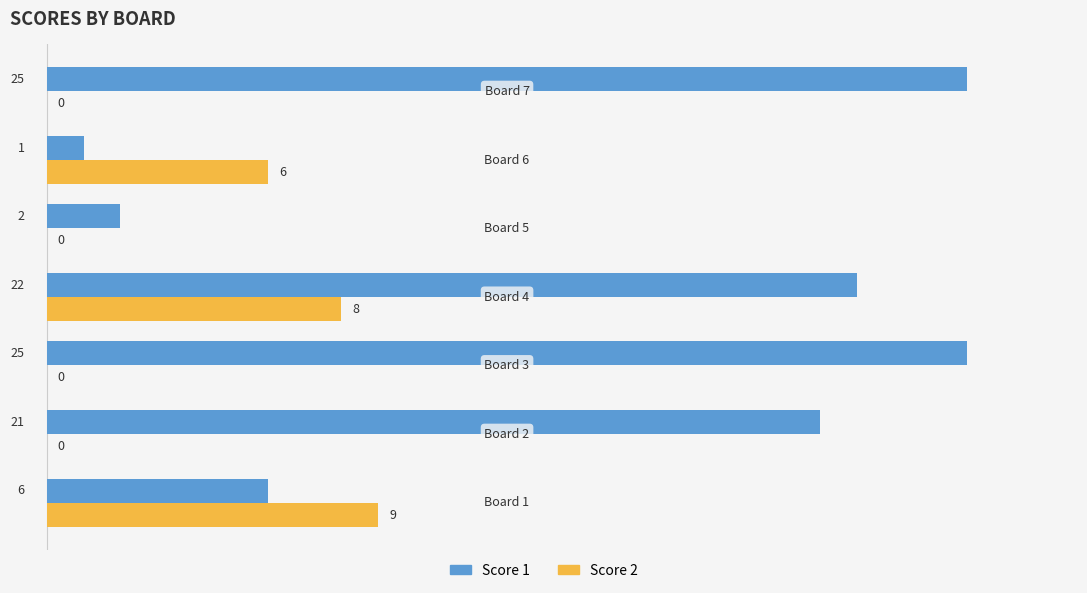

Which series has the widest spread of values?

Score 1